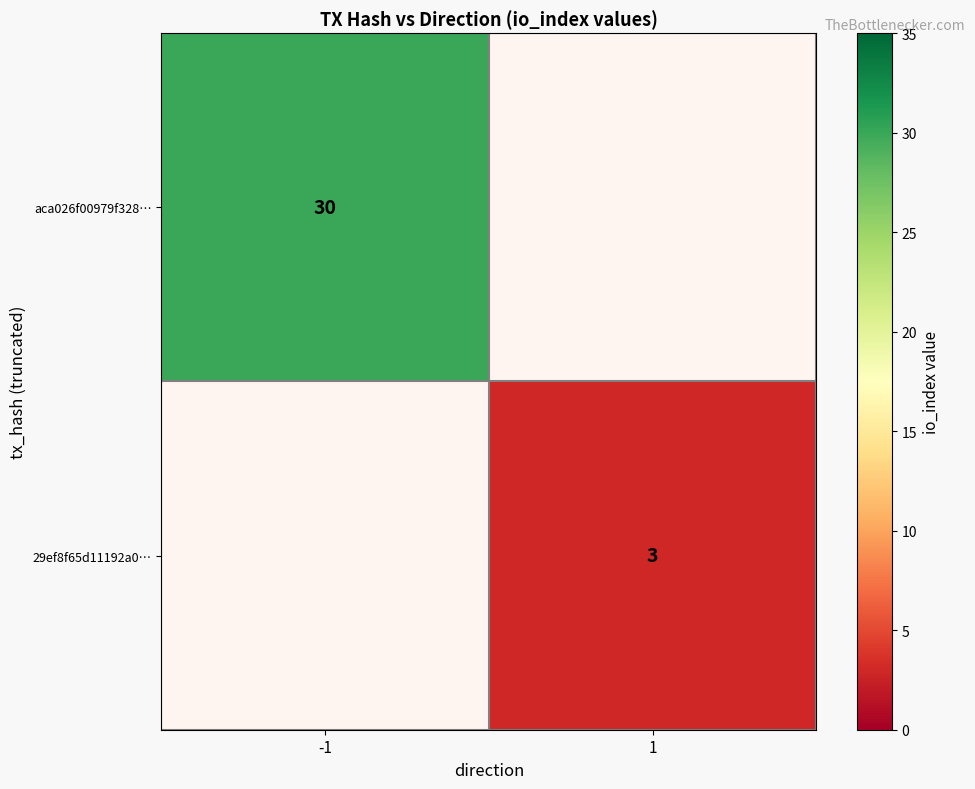

Is the value of 29ef8f65d11192a0… at 1 greater than the value of aca026f00979f328… at -1?

No